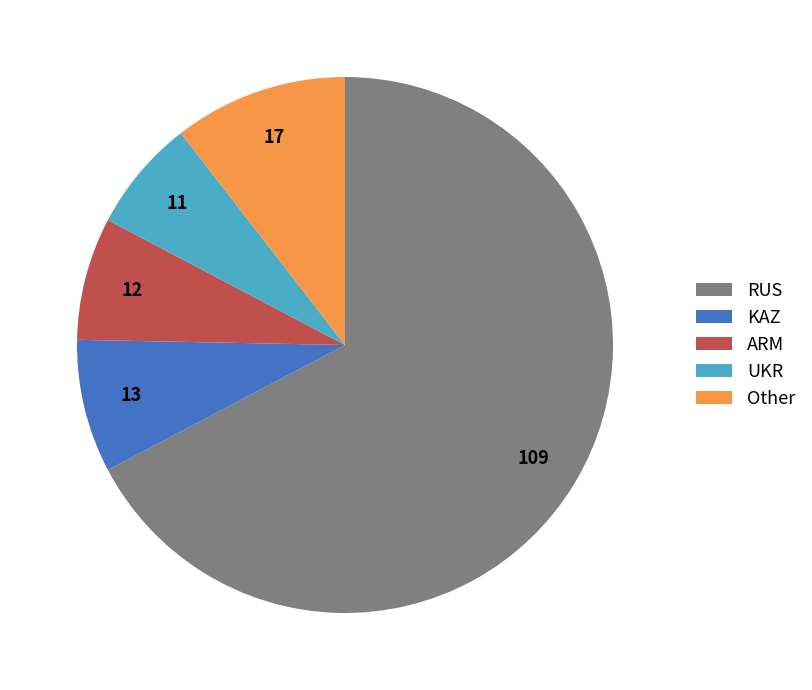

Rank the categories by value from highest to lowest.

RUS, Other, KAZ, ARM, UKR